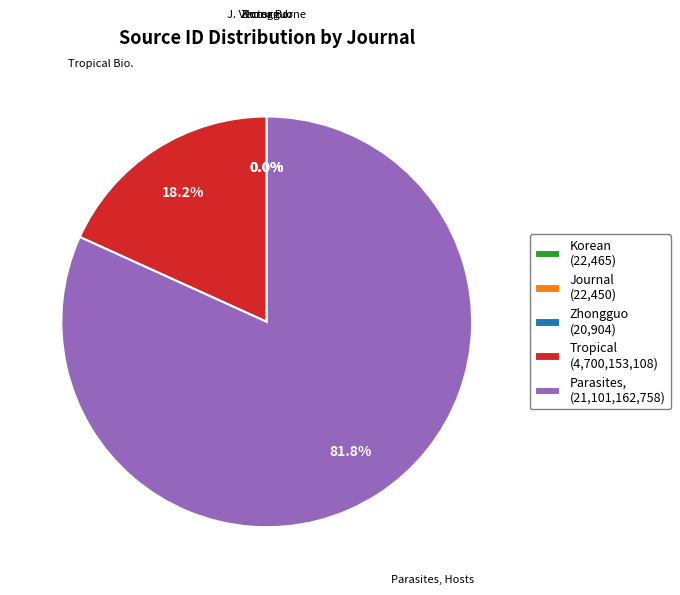

Is Parasites, (21,101,162,758) the majority of the pie?

Yes